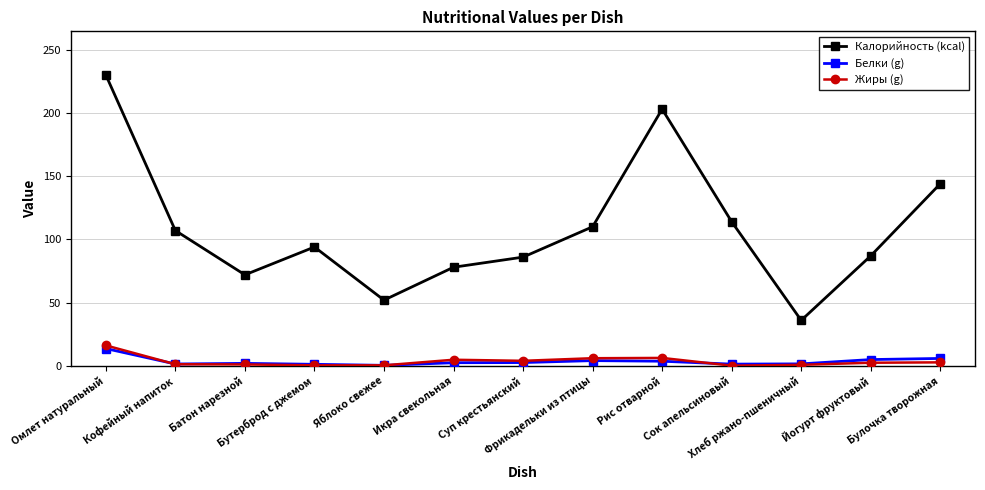

How many distinct data groups are displayed?

3